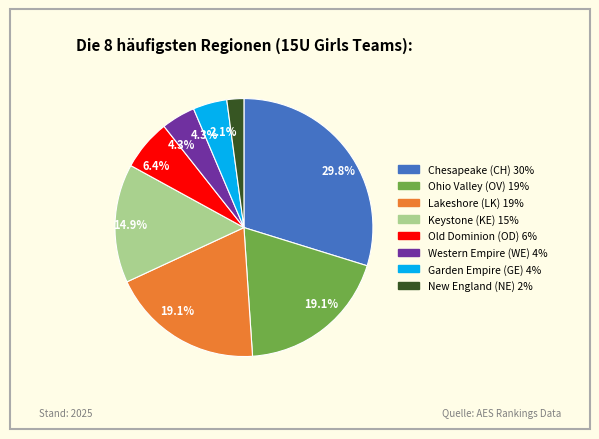

Is there any slice that represents more than half of the pie?

No